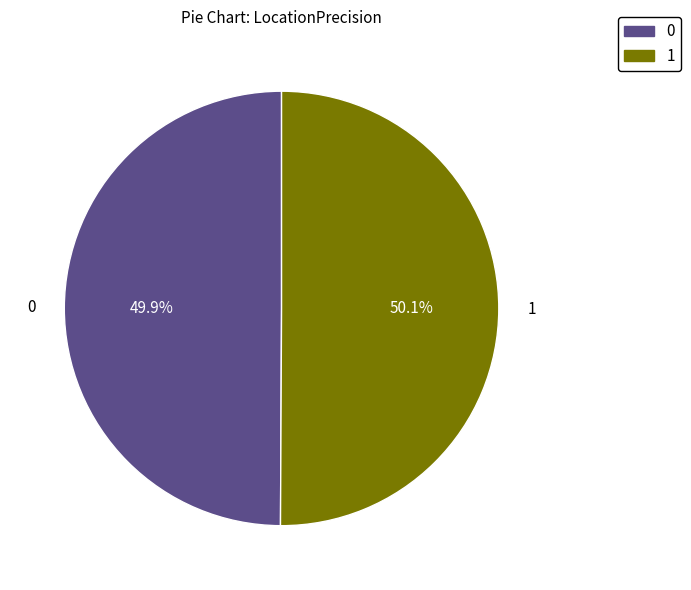

Does any single category account for the majority?

Yes